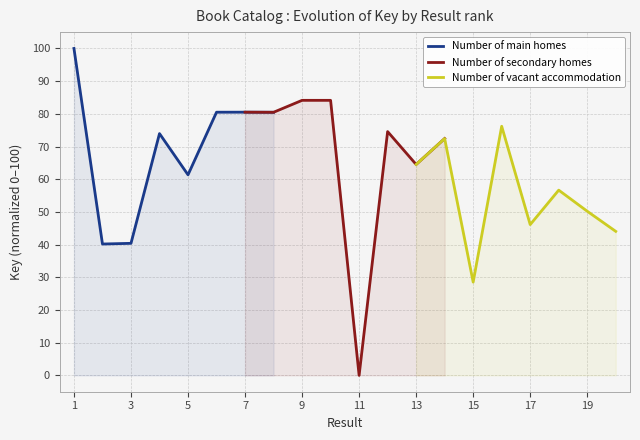

Reading left to right, extract all data points from this chart.

Number of main homes: 100.0	40.2	40.4	74.0	61.4	80.5	80.5	80.5
Number of secondary homes: 80.5	80.5	84.1	84.1	0.0	74.6	64.5	72.4
Number of vacant accommodation: 64.5	72.4	28.5	76.2	46.1	56.7	50.2	44.0